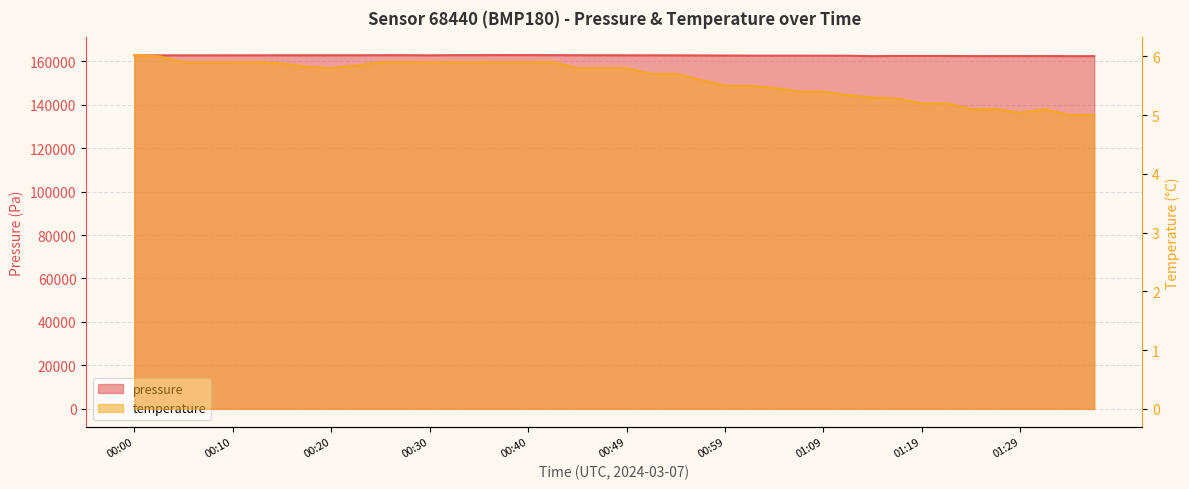

Count the number of categories in the chart.

40